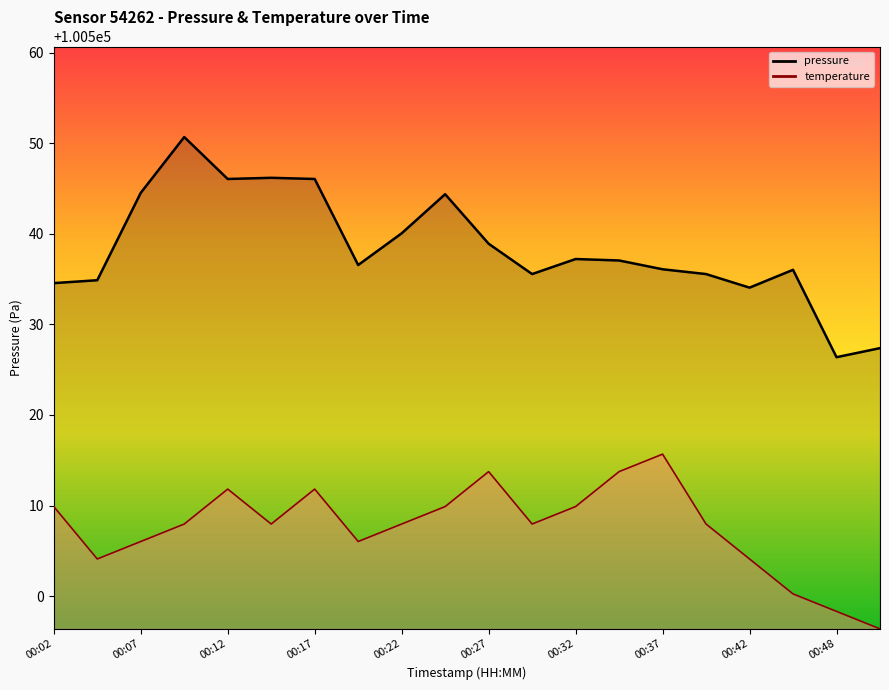

Reading left to right, extract all data points from this chart.

pressure: 100534.6	100534.9	100544.5	100550.7	100546.1	100546.2	100546.1	100536.6	100540.1	100544.4	100538.9	100535.6	100537.2	100537.1	100536.1	100535.6	100534.1	100536.0	100526.4	100527.4
temperature: 100509.9	100504.1	100506.0	100508.0	100511.8	100508.0	100511.8	100506.0	100508.0	100509.9	100513.7	100508.0	100509.9	100513.7	100515.7	100508.0	100504.1	100500.2	100498.3	100496.4